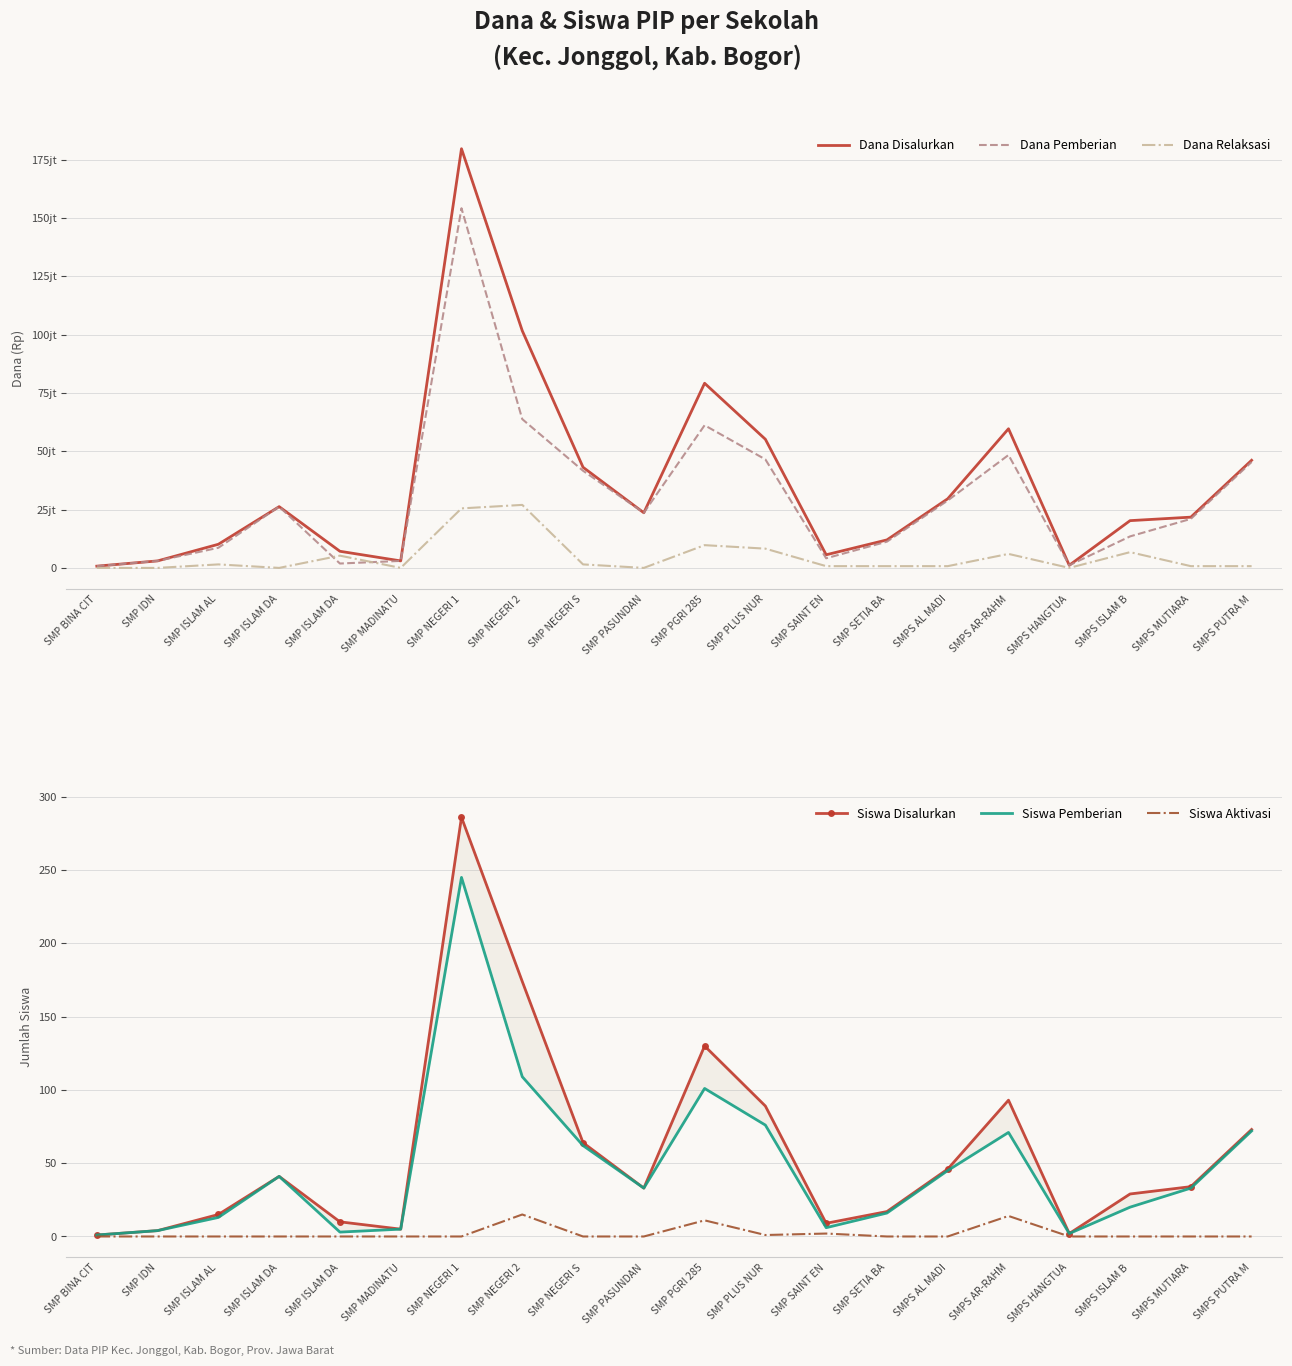

True or false: Siswa Aktivasi has a value of -9 at SMPS HANGTUA.

False